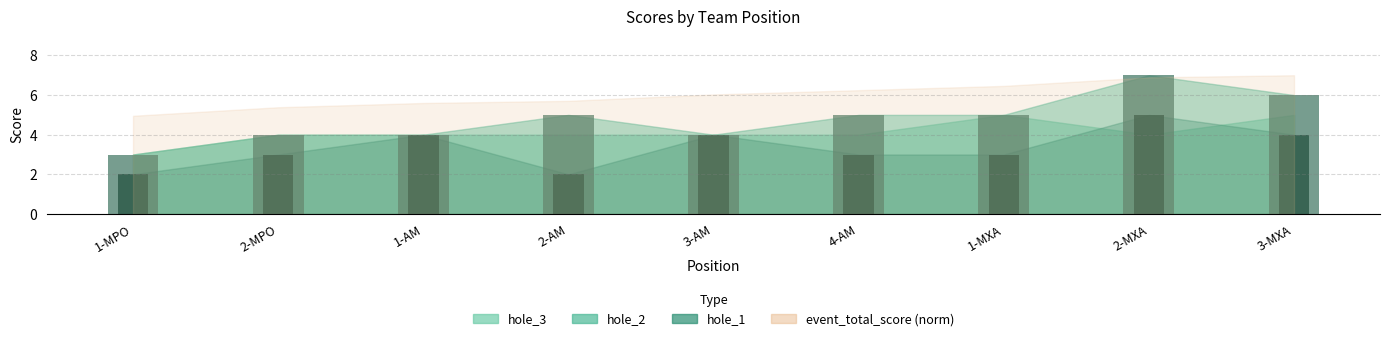

The hole_1 bars series shows 3 at 4-AM. True or false?

True